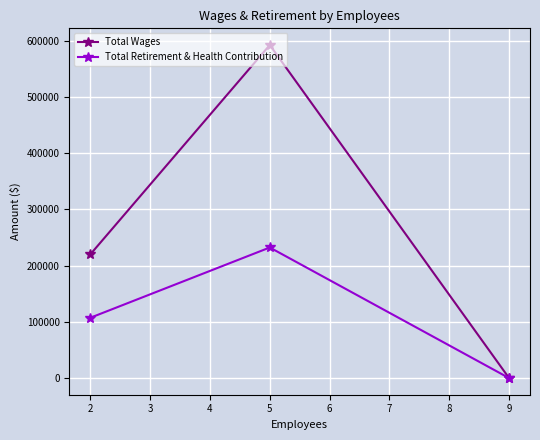

How many Total Retirement & Health Contribution values are between 0 and 232274?

3